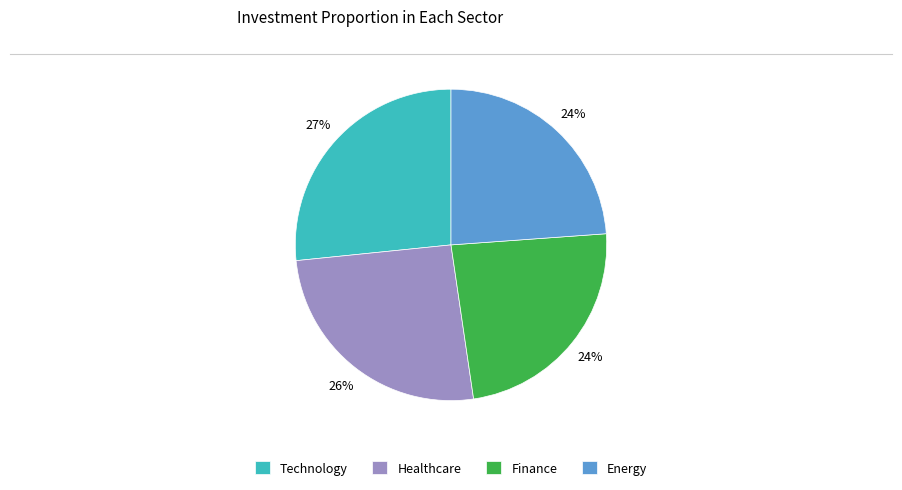

To the nearest percent, what percentage of the pie is Energy?

24%